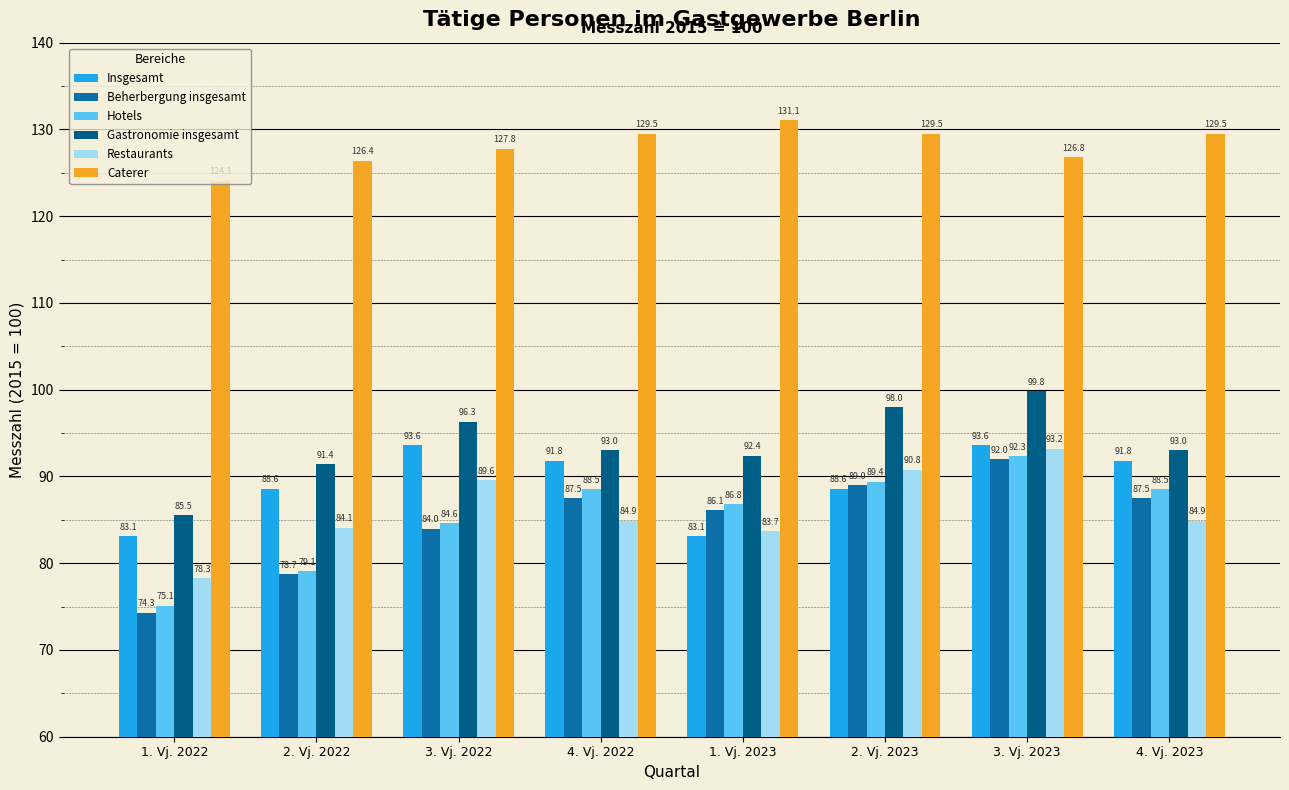

Which series has the largest total across all categories?

Caterer